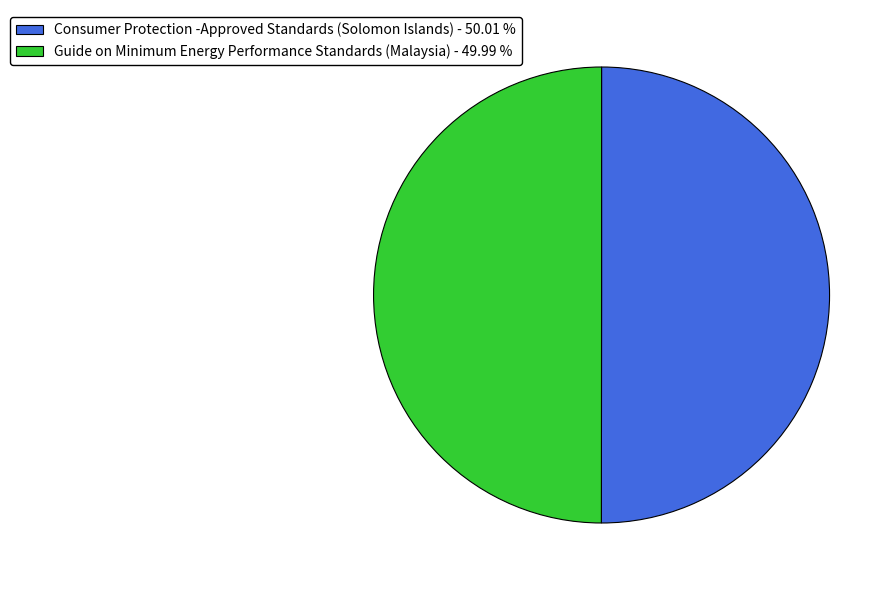

True or false: Consumer Protection -Approved Standards (Solomon Islands) accounts for 39% of the total.

False